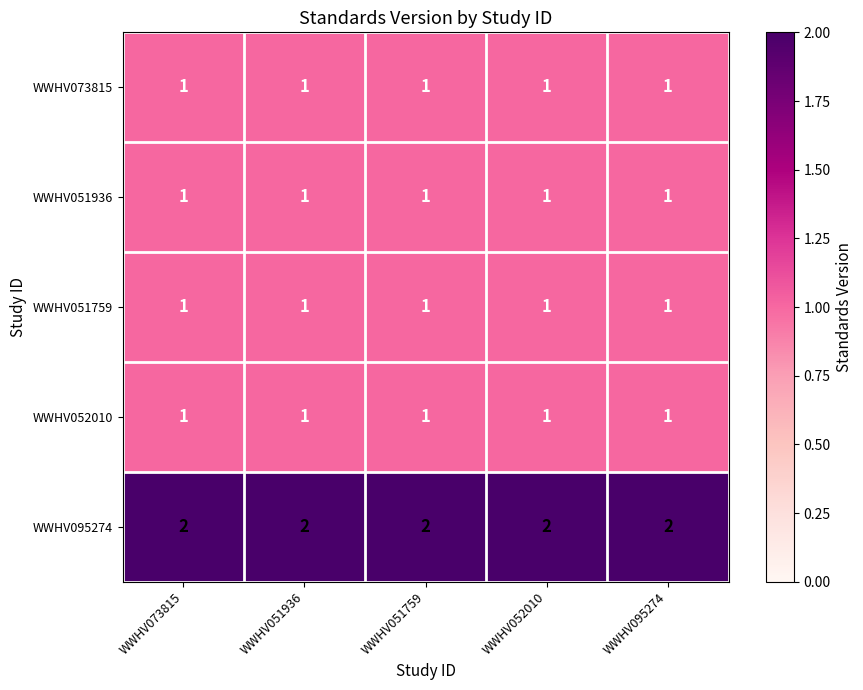

What is the sum of all WWHV073815 values?

5